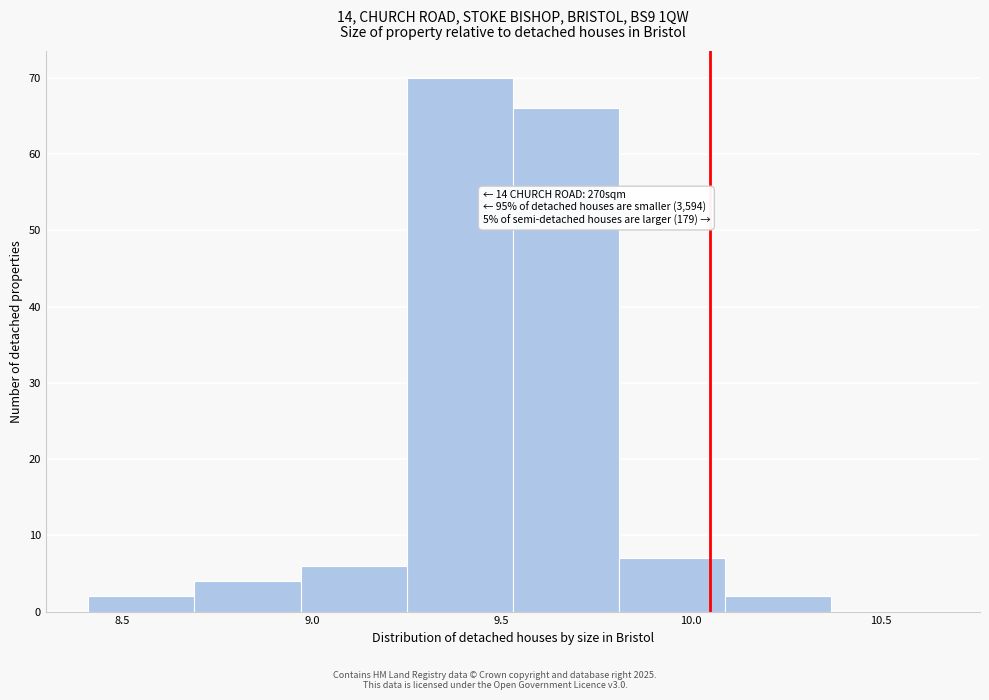

Which range on the x-axis has the tallest bar?

9.25 to 9.53